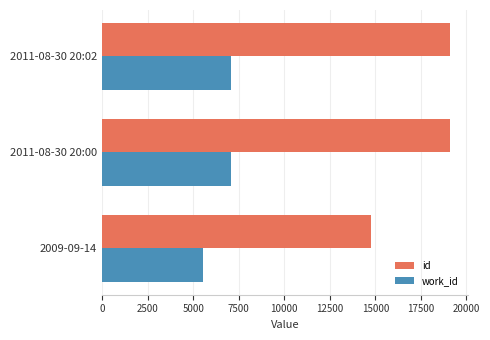

What is the total value across all series at 2011-08-30 20:00?

26182